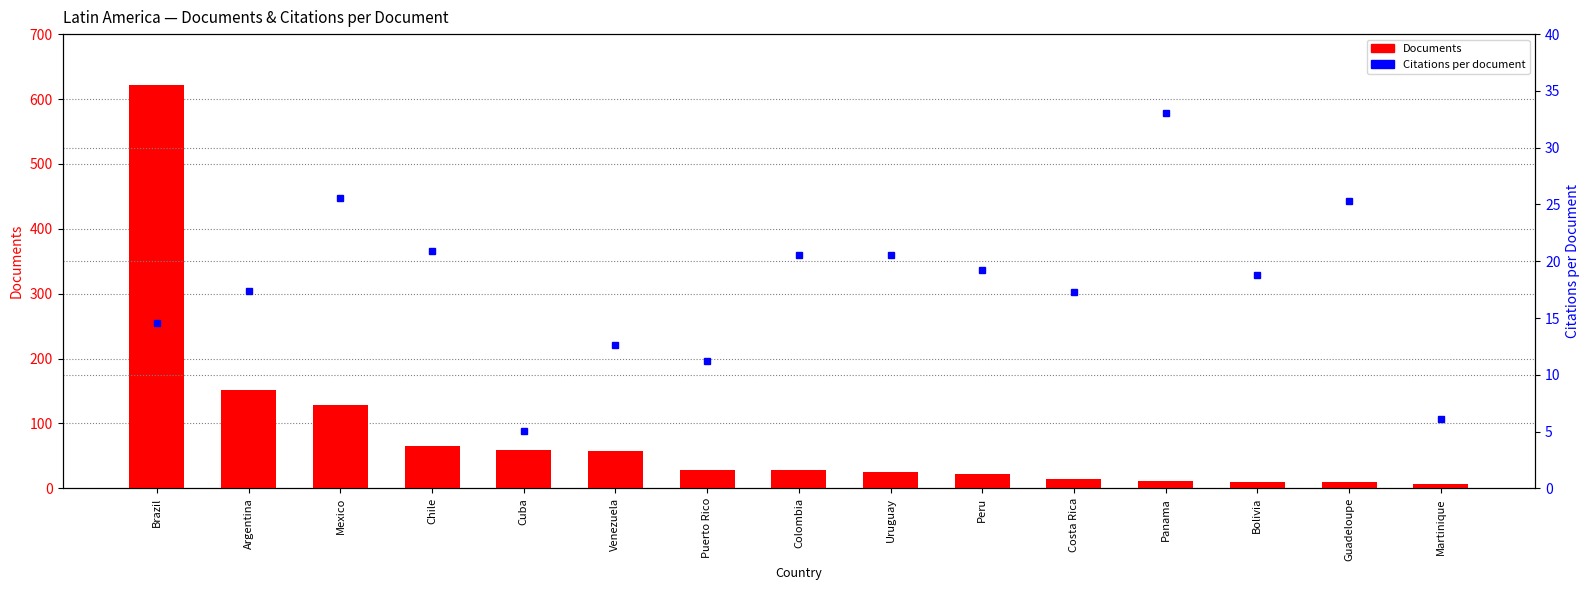

How many values in the Documents series are below 28?

7